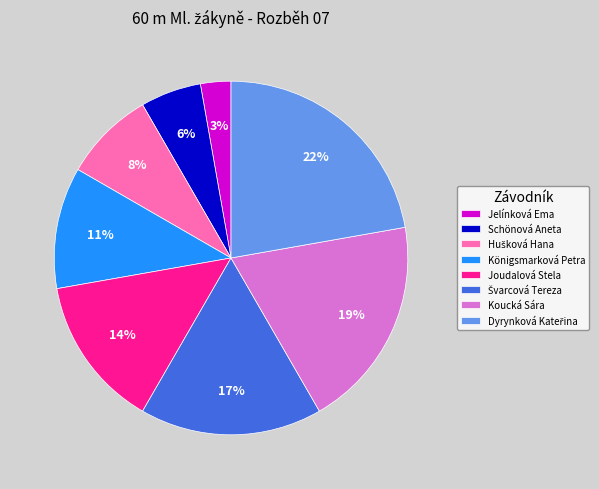

To the nearest percent, what is the difference between the largest and smallest slice percentages?

19%